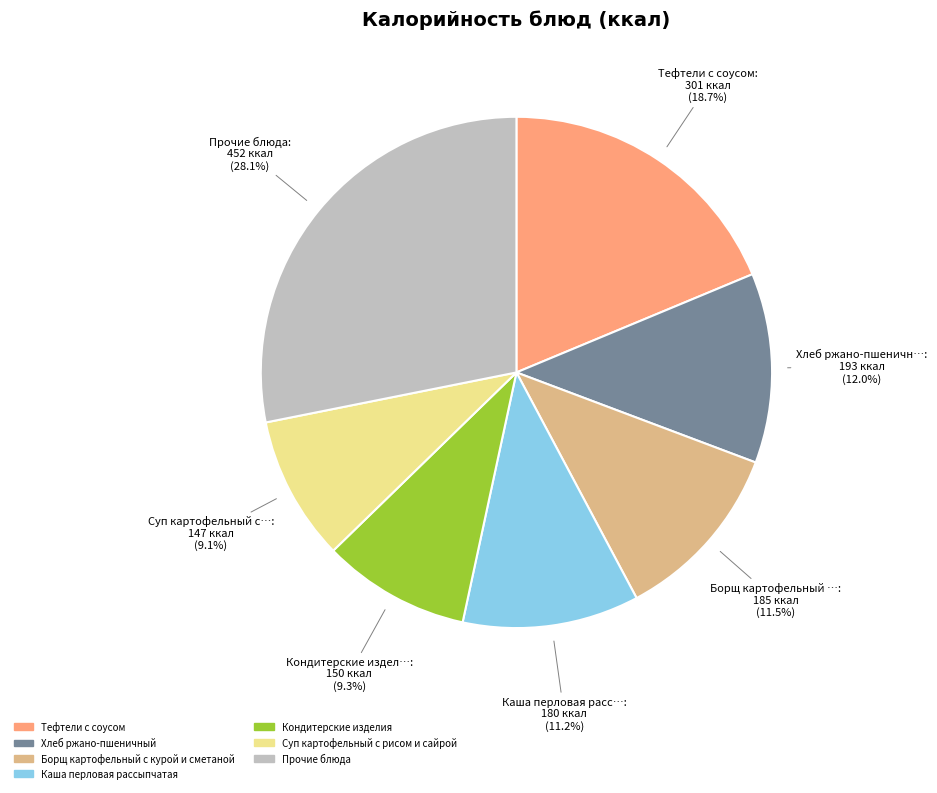

Is the sum of Хлеб ржано-пшеничный and Каша перловая рассыпчатая greater than half?

No